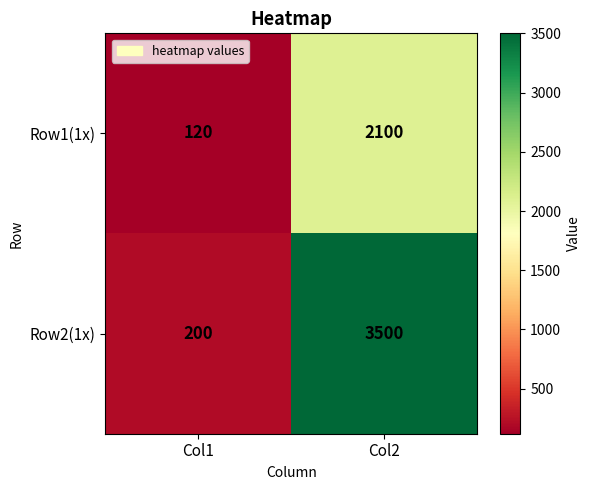

At which label is Row2(1x) closest to 1850?

Col1